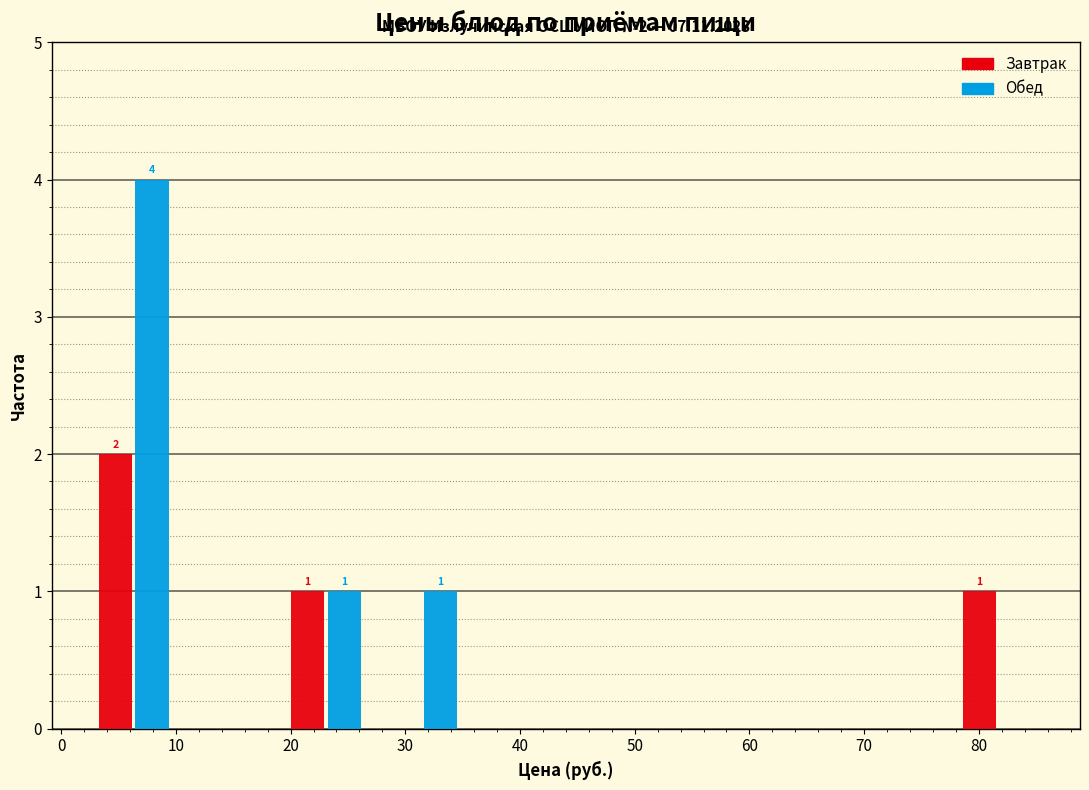

In the Завтрак series, which range on the x-axis has the tallest bar?

2 to 11